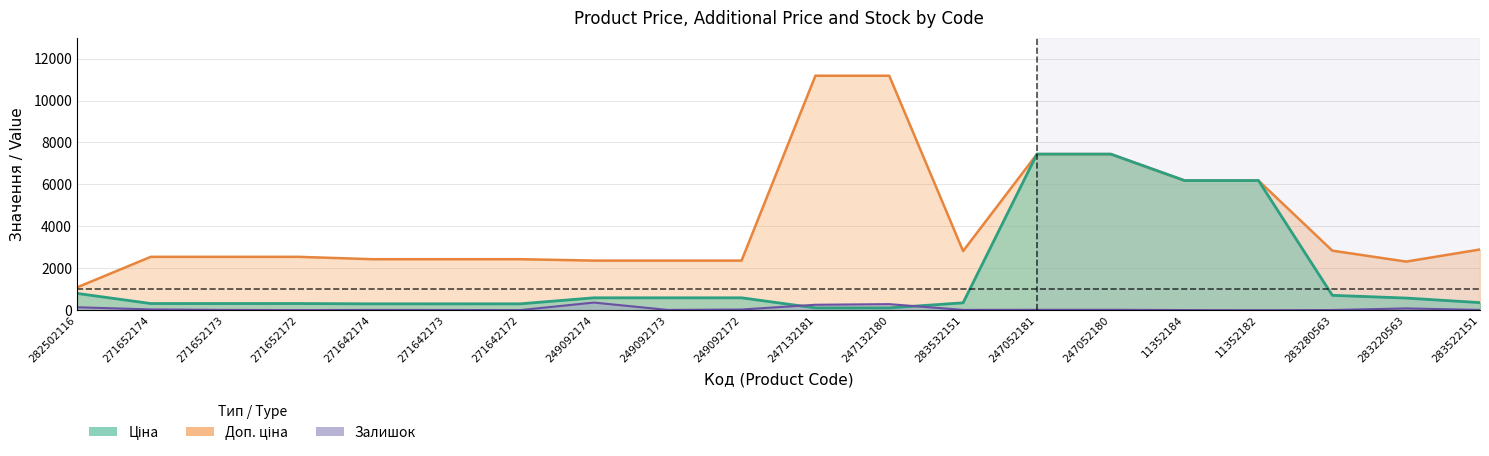

What is the value of the Доп. ціна point at the 13th from the left?

2821.2